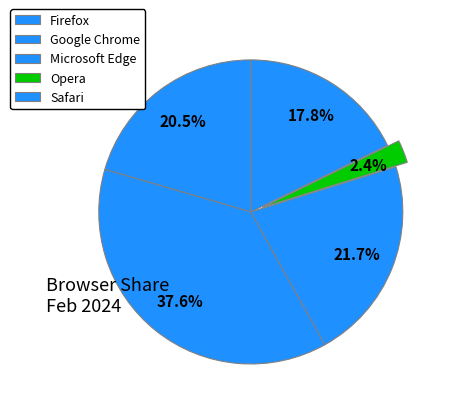

Is the sum of Google Chrome and Safari greater than half?

Yes